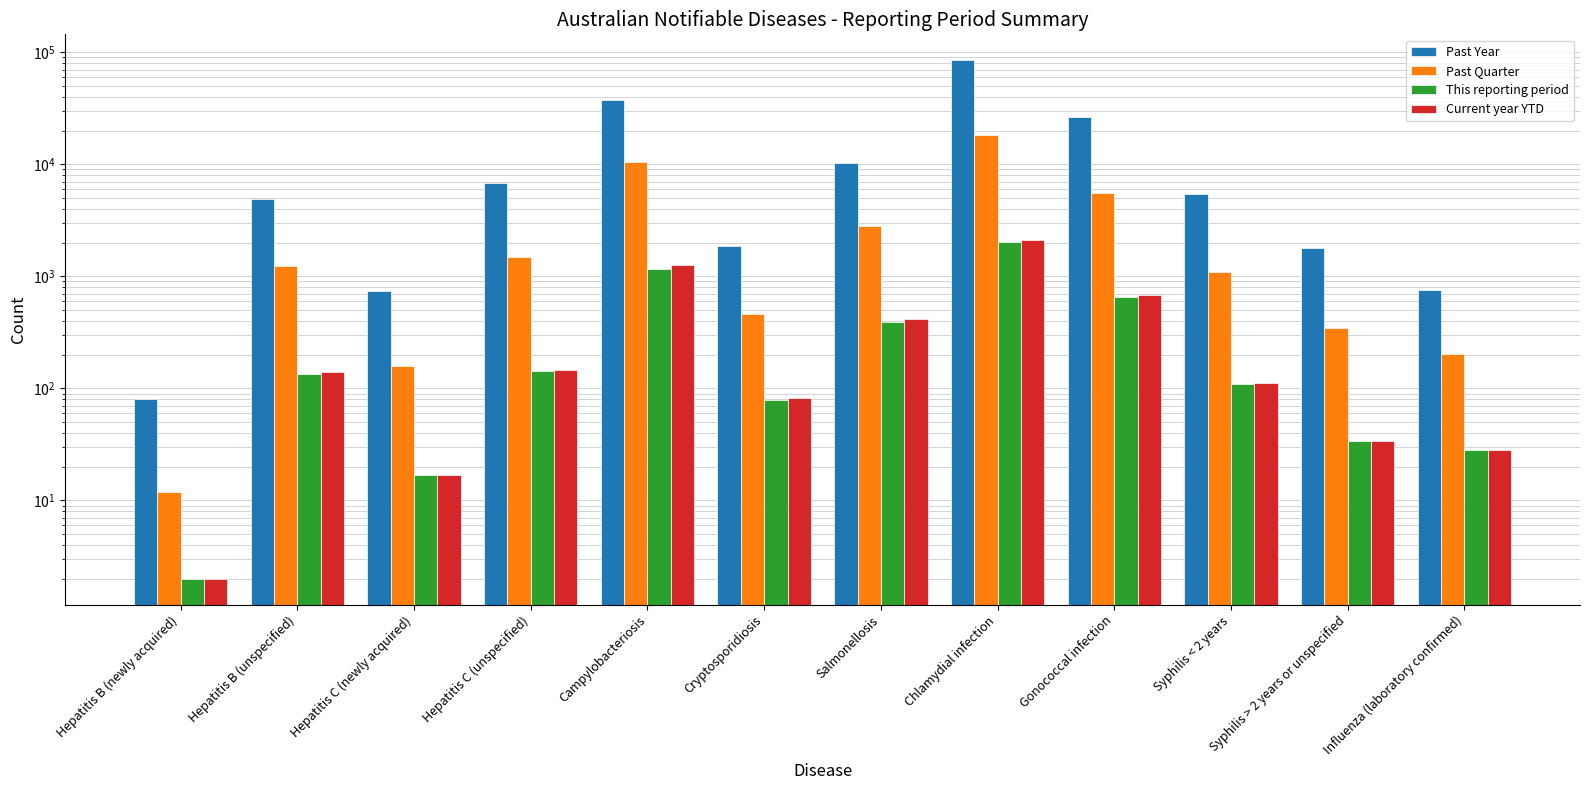

How many categories are shown in the chart?

12